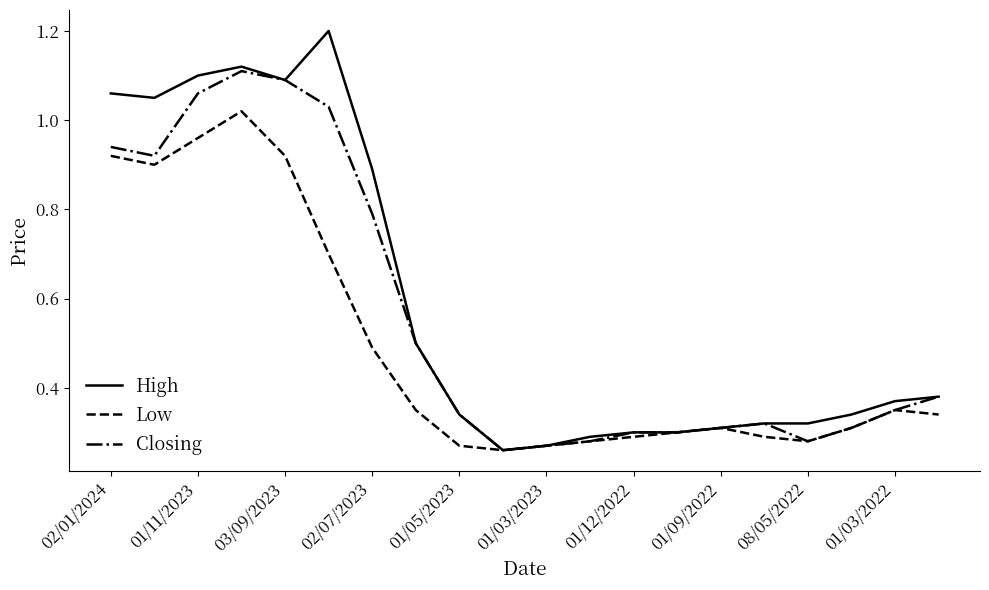

List the series in order of their overall mean, highest first.

High, Closing, Low